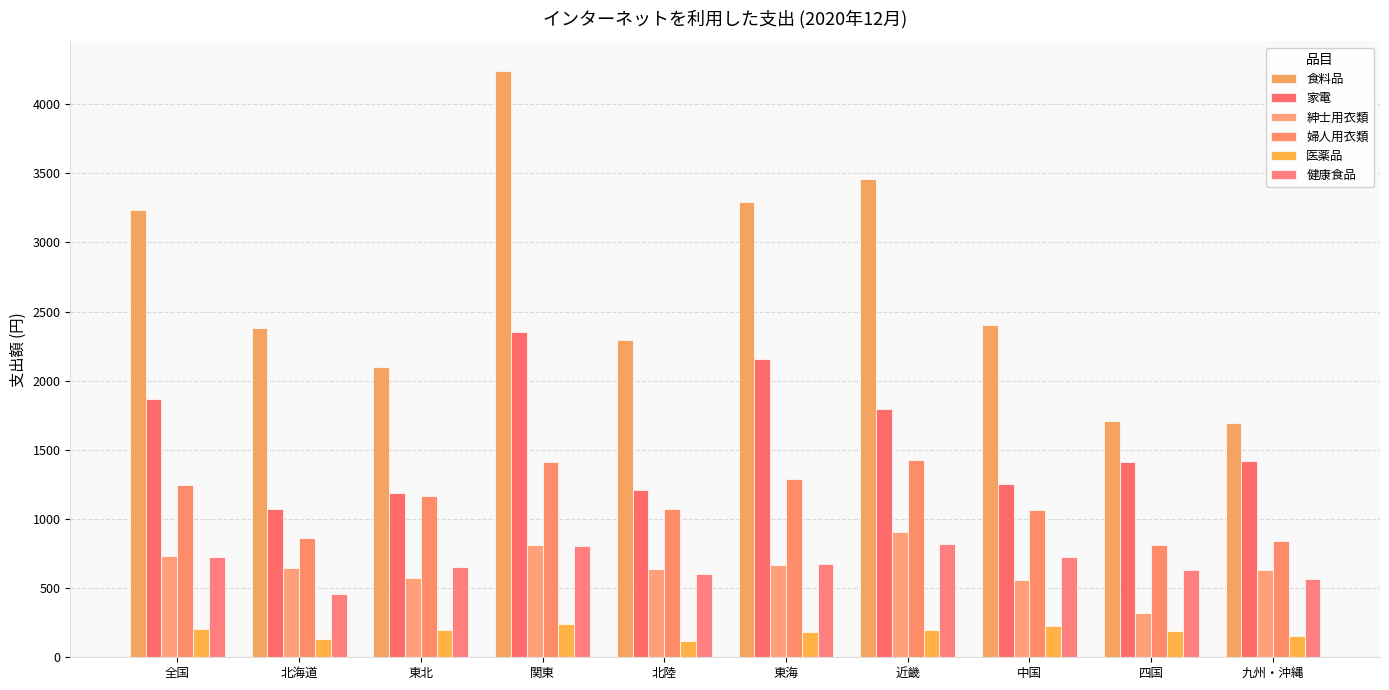

What is the value of the 婦人用衣類 bar at the 6th from the left?

1287